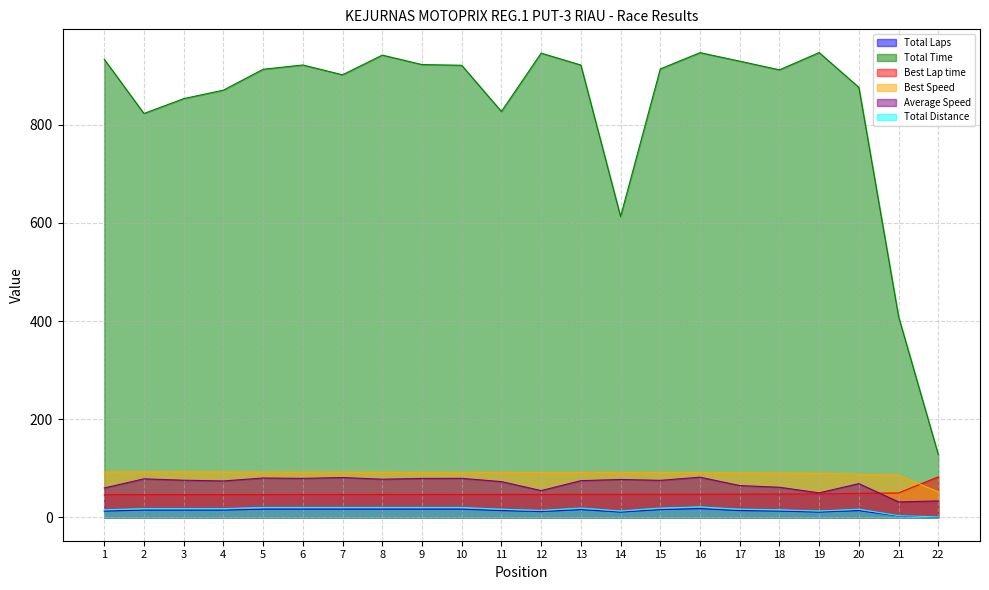

Rank the series by their maximum value, from lowest to highest.

Total Laps, Total Distance, Average Speed, Best Lap time, Best Speed, Total Time